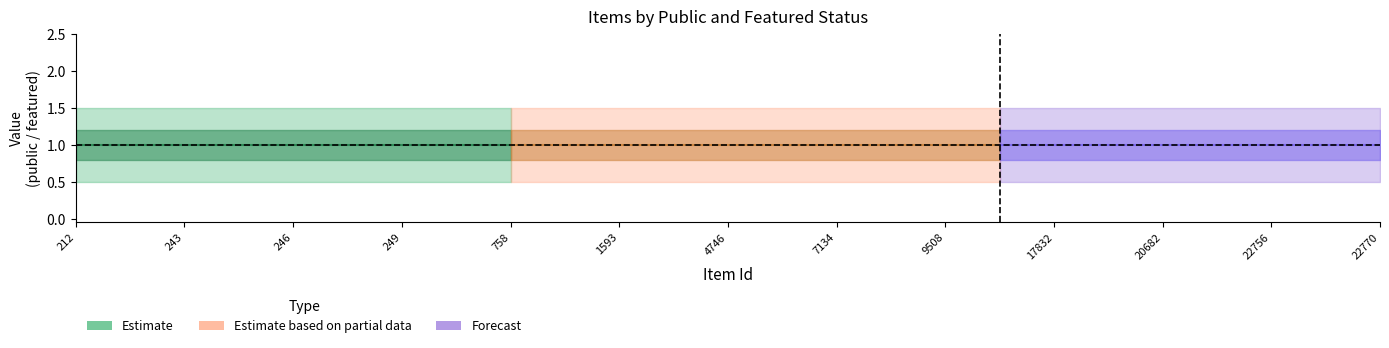

True or false: public has a value of 1 at 1555.

True